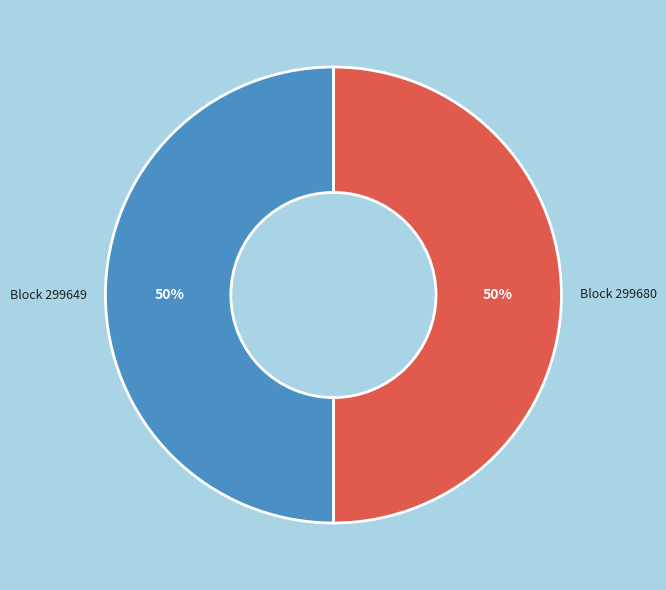

To the nearest percent, what is the average slice percentage?

50%